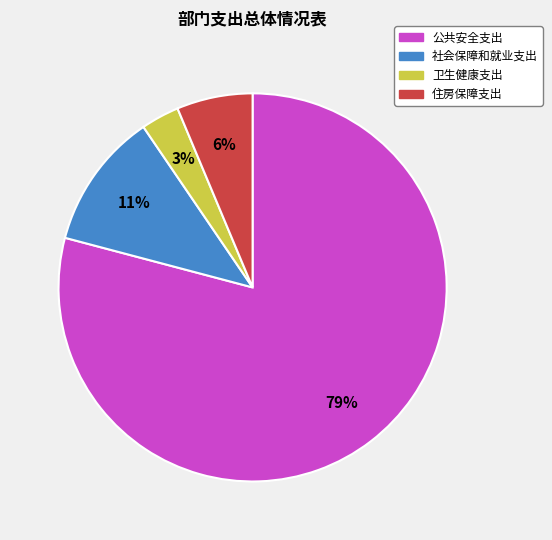

Is there any slice that represents more than half of the pie?

Yes